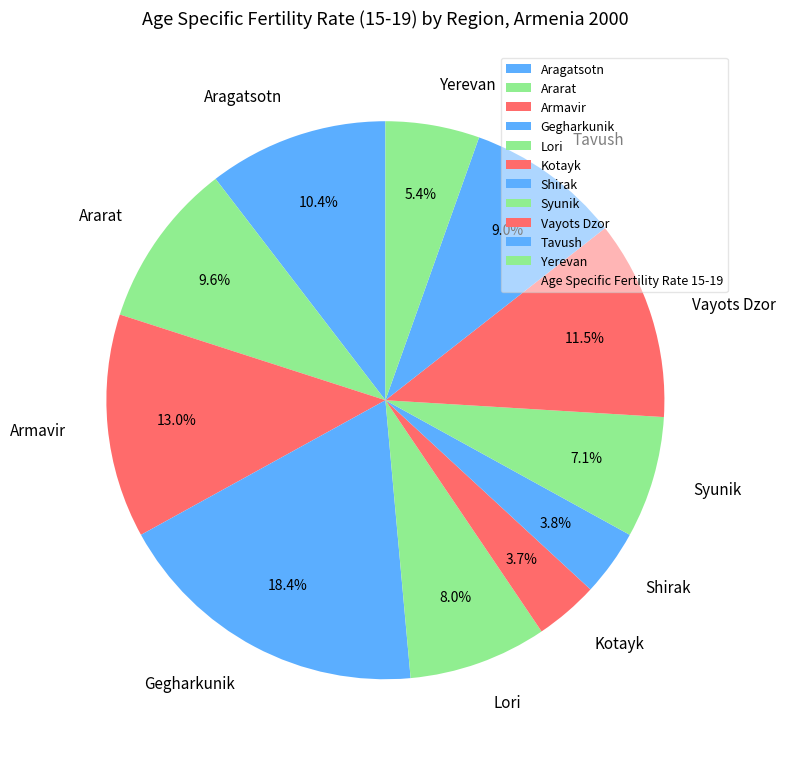

Which slice is the largest?

Gegharkunik